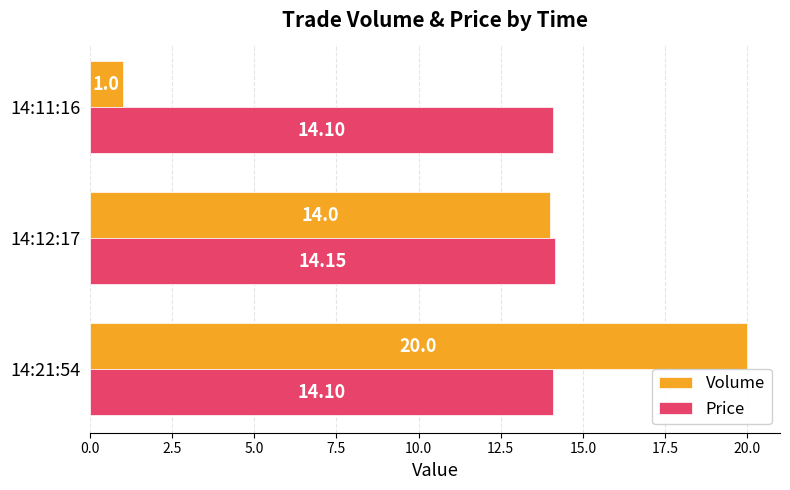

Which series changed the most between 14:12:17 and 14:11:16?

Volume